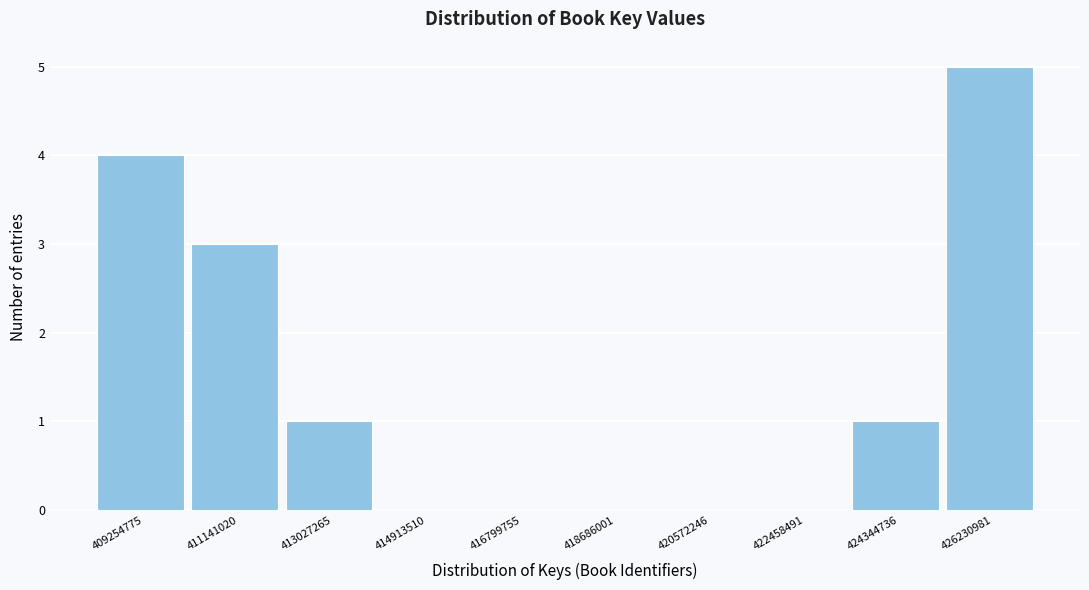

Reading right to left, transcribe all the data shown in this chart.

426230981=5	424344736=1	422458491=0	420572246=0	418686001=0	416799755=0	414913510=0	413027265=1	411141020=3	409254775=4